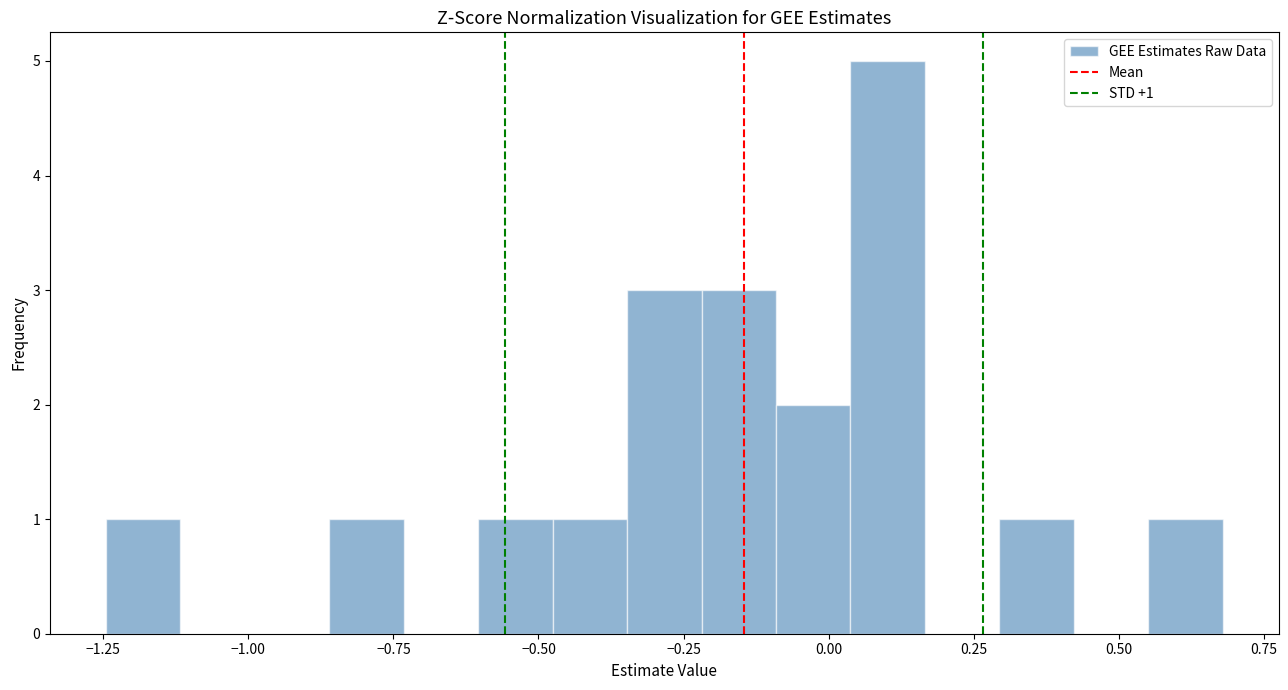

Around what value on the x-axis is the tallest bar? Give the approximate position of its centre, as read against the axis.

0.10